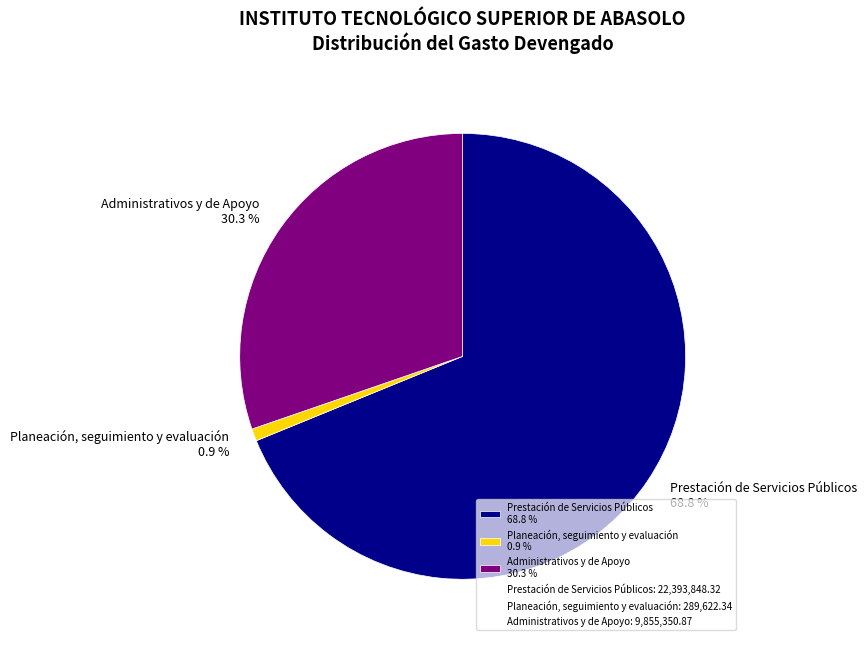

Combined, what portion of the pie is Administrativos y de Apoyo 30.3 % and Planeación, seguimiento y evaluación 0.9 %?

31.2%